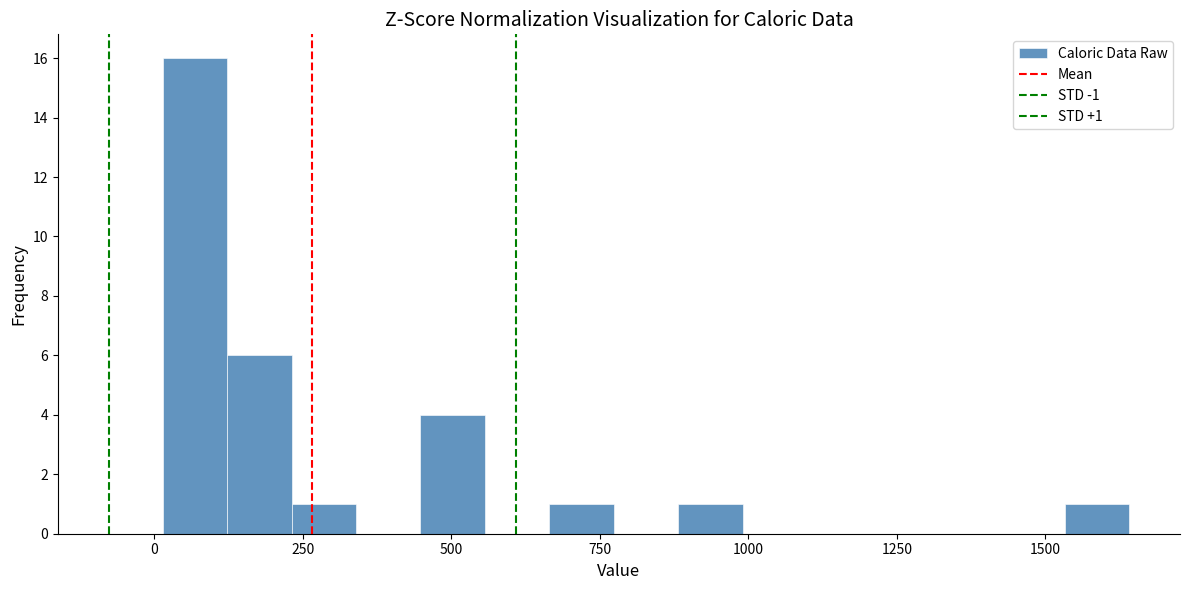

Around what value on the x-axis is the tallest bar? Give the approximate position of its centre, as read against the axis.

50